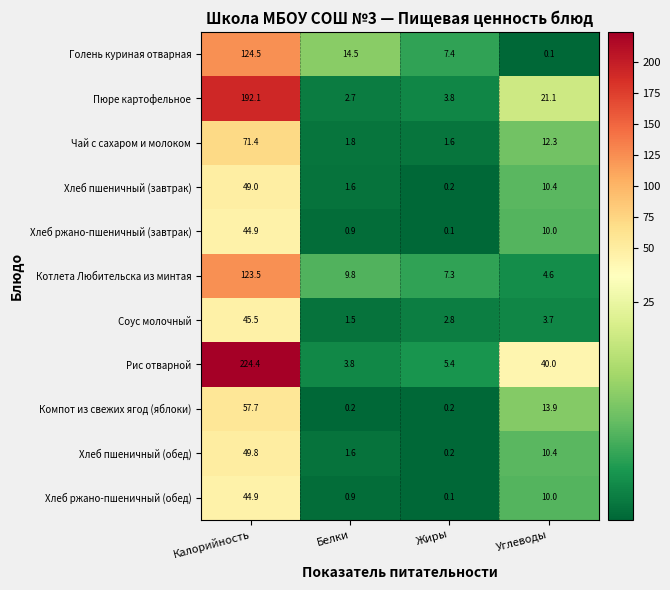

The Рис отварной series shows 374.3 at Калорийность. True or false?

False